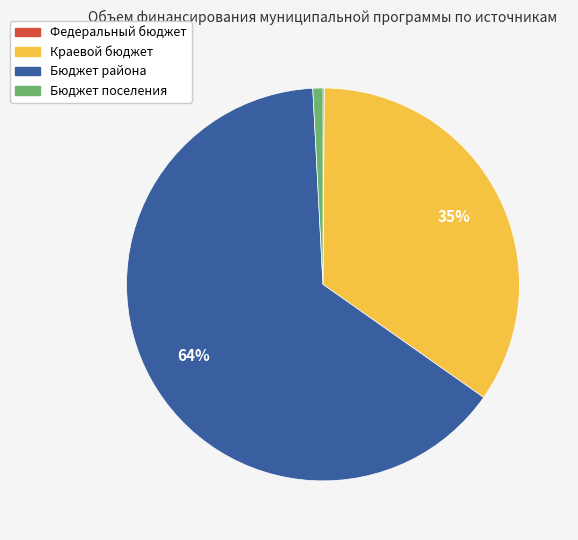

Which has a higher value, Бюджет района or Бюджет поселения?

Бюджет района